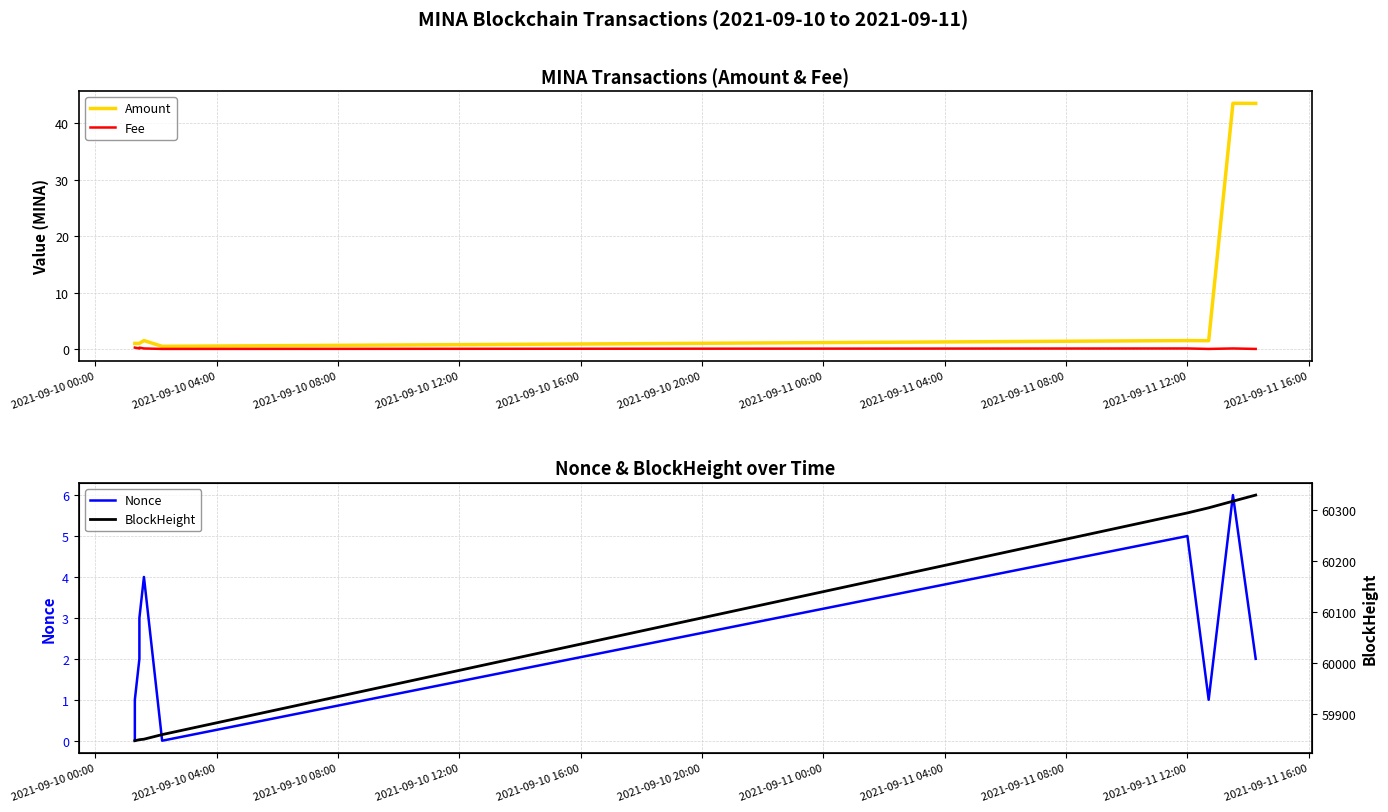

Which series has the largest range (max minus min)?

BlockHeight